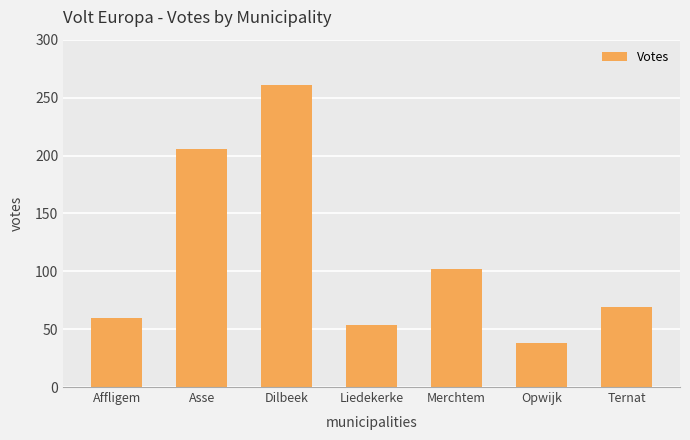

What is the average value?

113